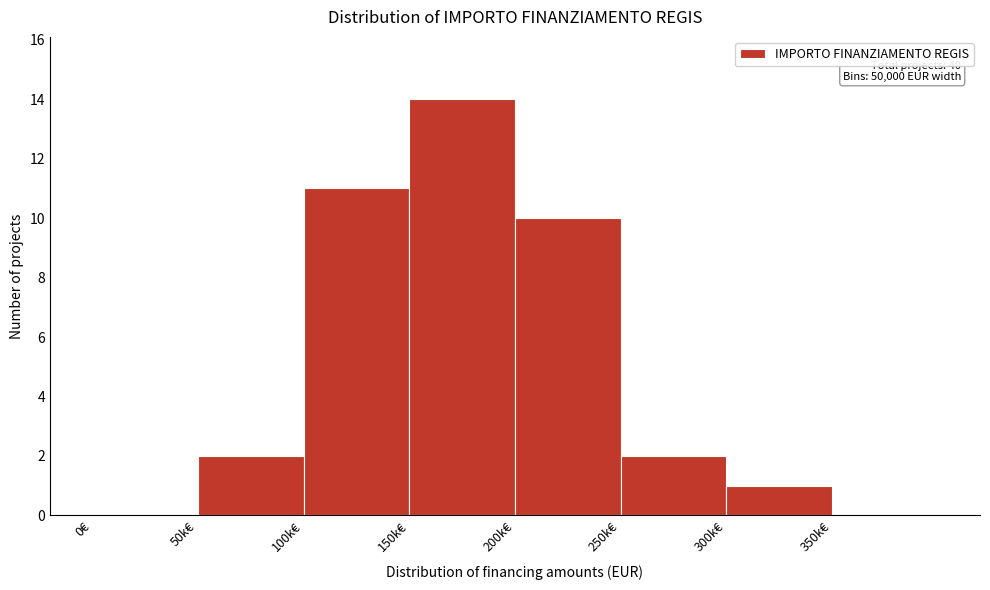

Reading left to right, what are all the values shown in this chart?

0€=0	50k€=2	100k€=11	150k€=14	200k€=10	250k€=2	300k€=1	350k€=0